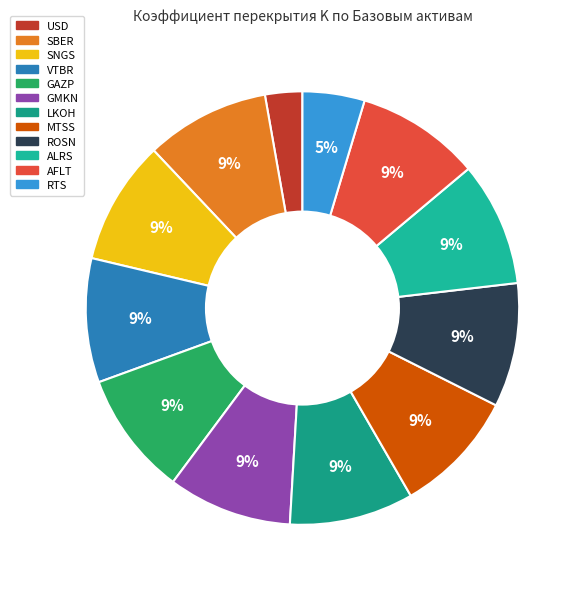

Is it true that SNGS is 1% of the pie?

False